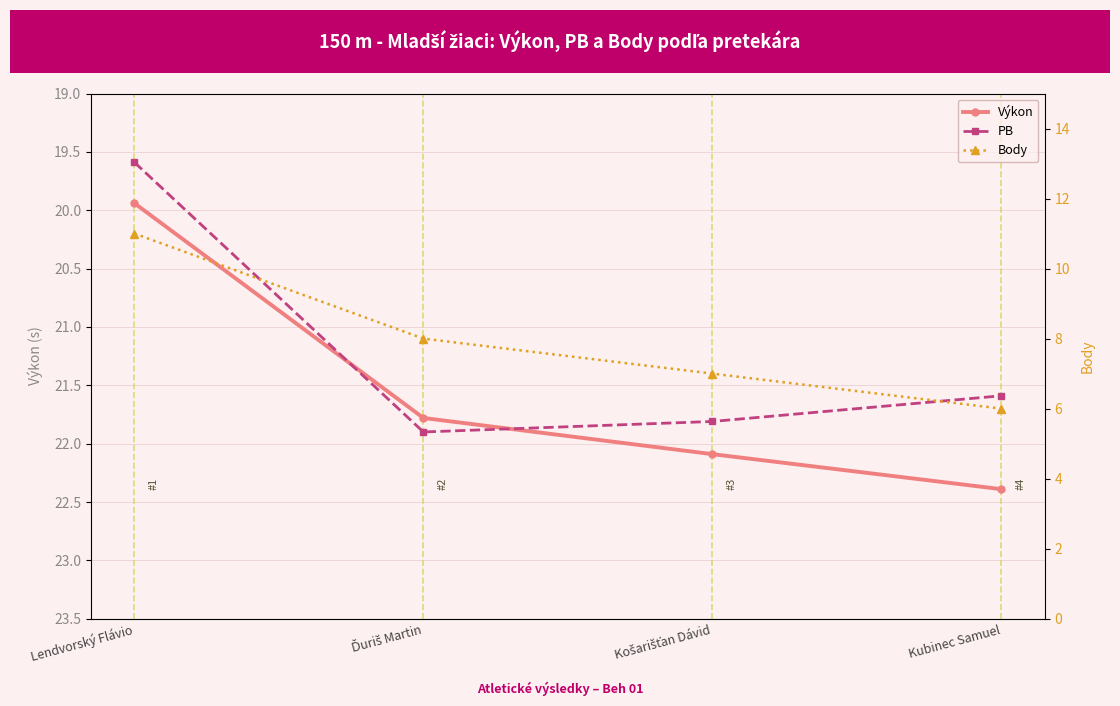

Reading left to right, list all the values displayed in this chart.

Výkon: 19.9	21.8	22.1	22.4
PB: 19.6	21.9	21.8	21.6
Body: 11.0	8.0	7.0	6.0